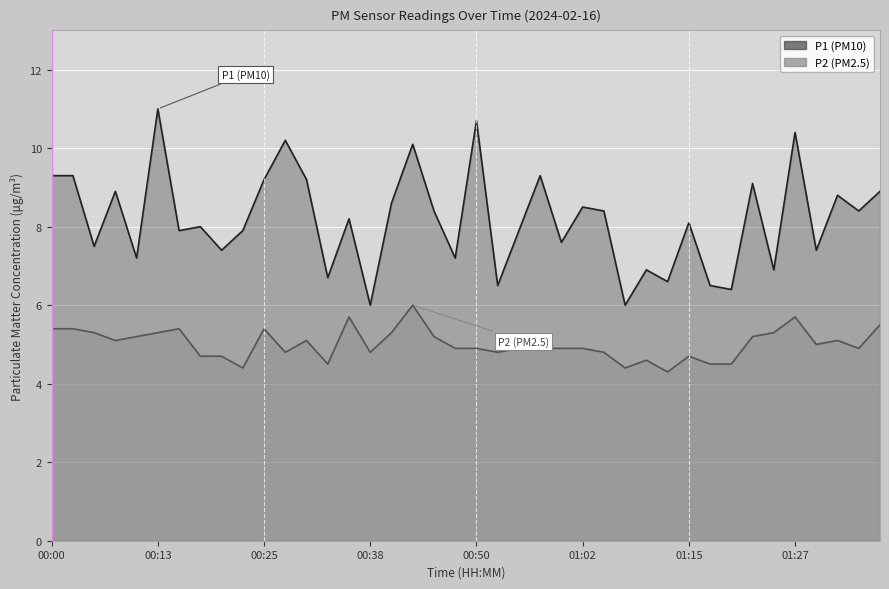

At how many categories does at least one series exceed 8?

21